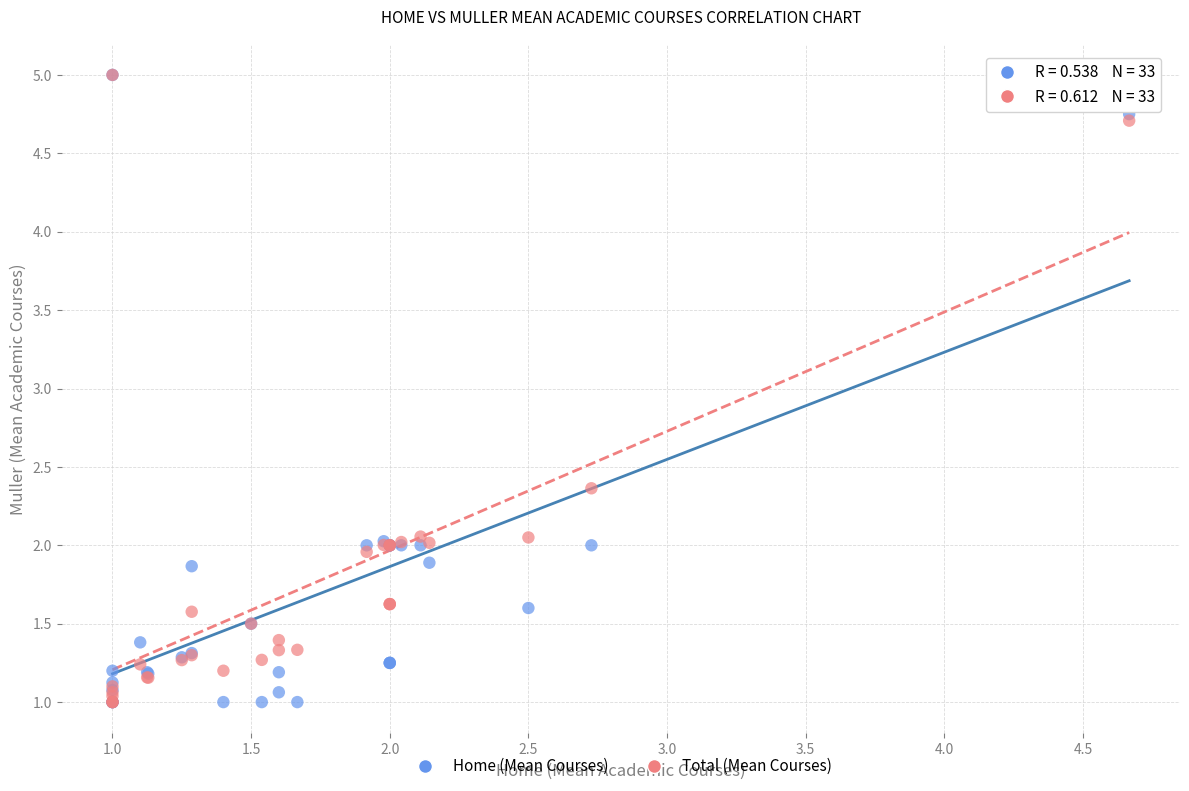

In the Total (Mean Courses) series, what Y value is closest to 3?

2.4